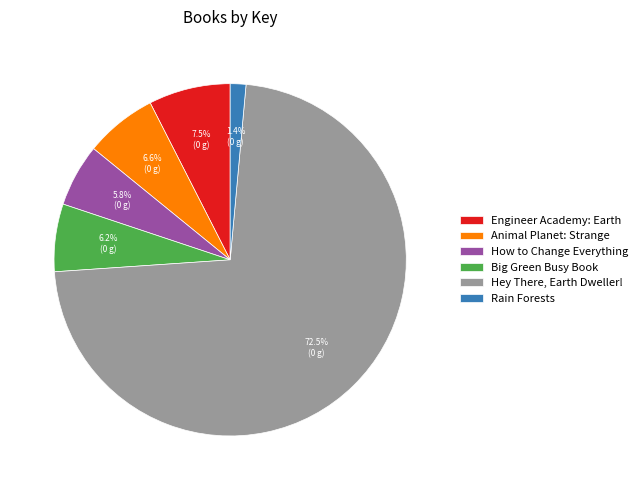

To the nearest percent, what is the average slice percentage?

17%